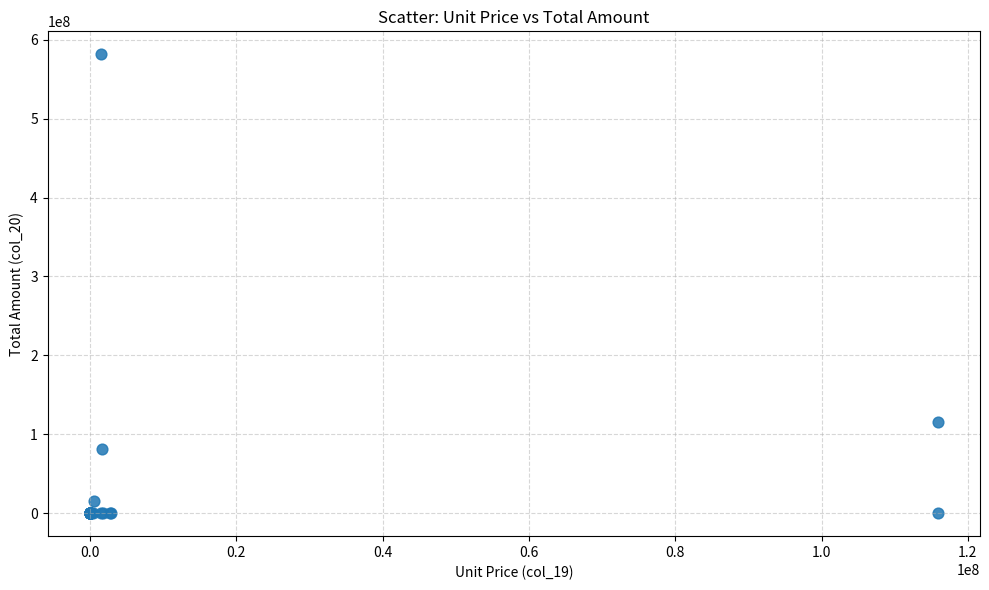

What Y value in the scatter plot is closest to 290761428?

115857142.9